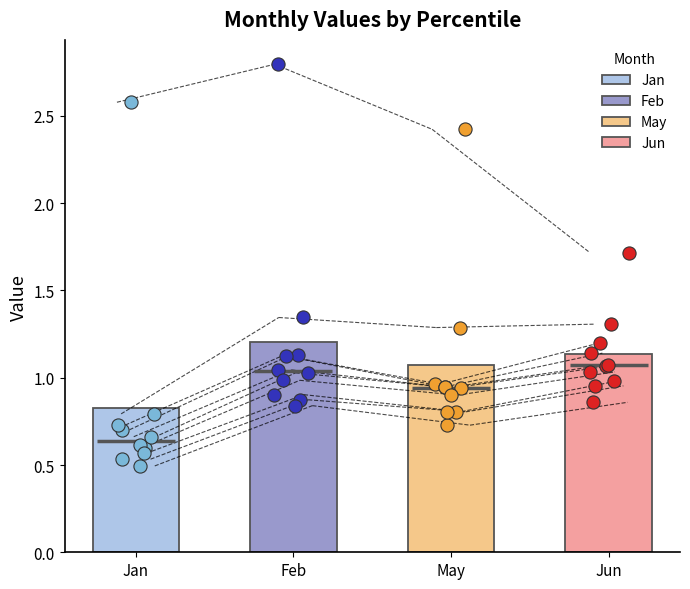

What is the total value across all series at pct35?

3.6